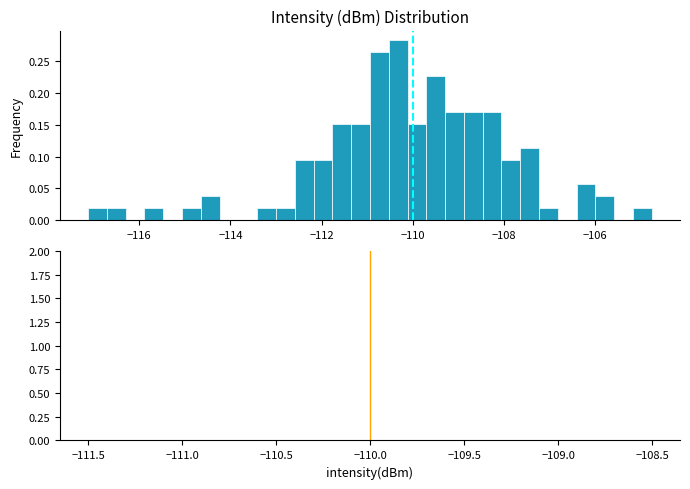

Around what value on the x-axis is the tallest bar? Give the approximate position of its centre, as read against the axis.

-110.4